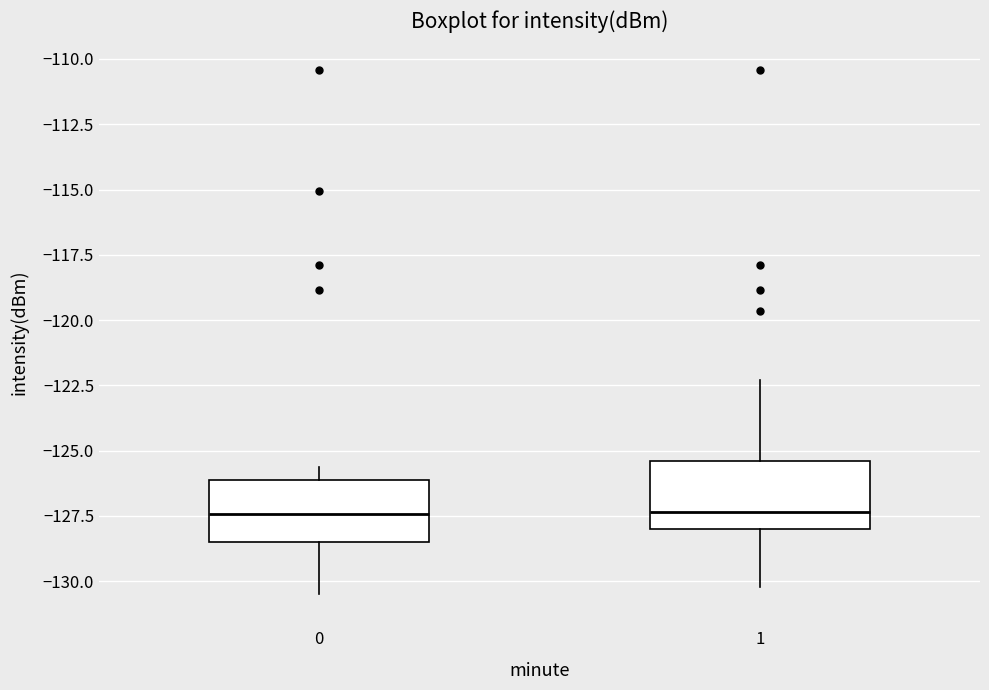

Where is the lower edge of the box at x = 1 on the y-axis? The values are not printed on the chart, so give them approximately, as read against the axis.

-128.0